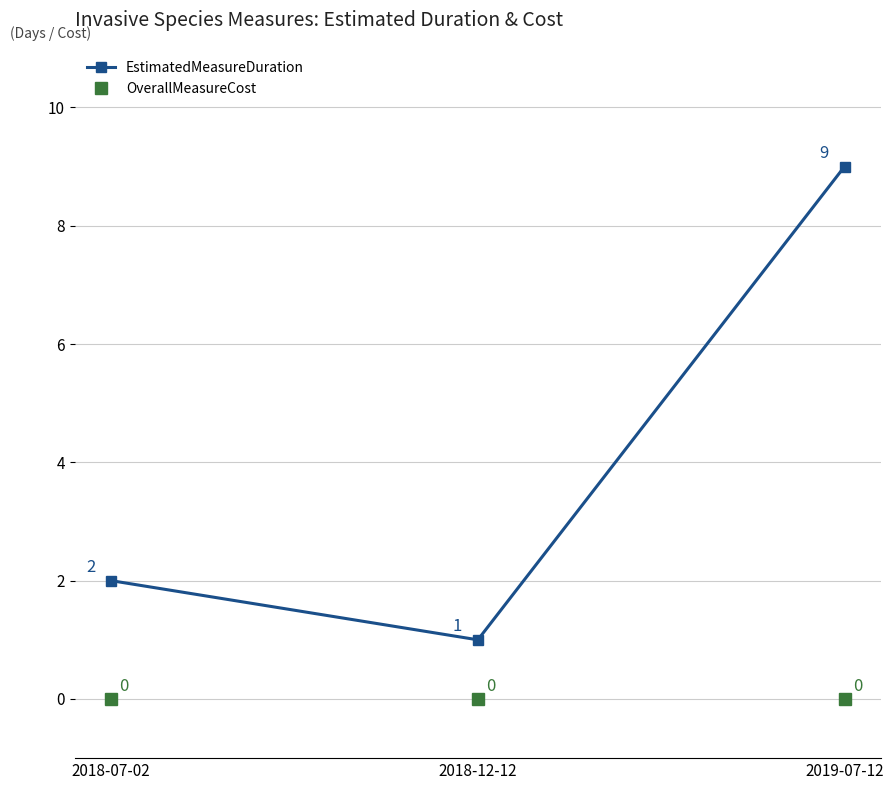

What are all the series names shown in the legend?

EstimatedMeasureDuration, OverallMeasureCost